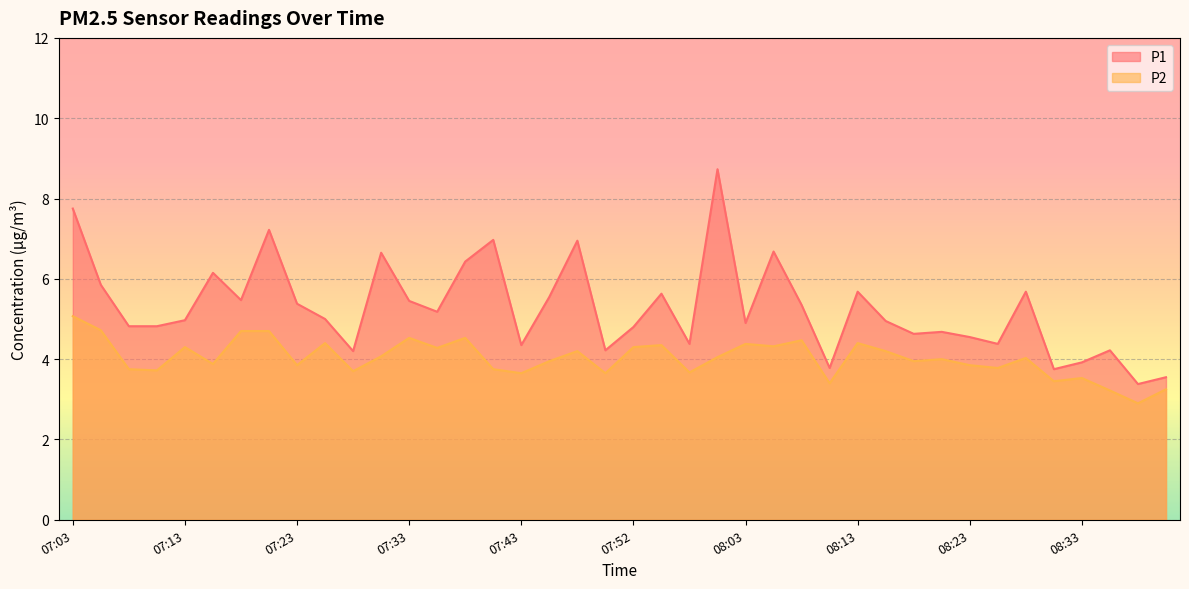

What position from the right is 08:33?

4